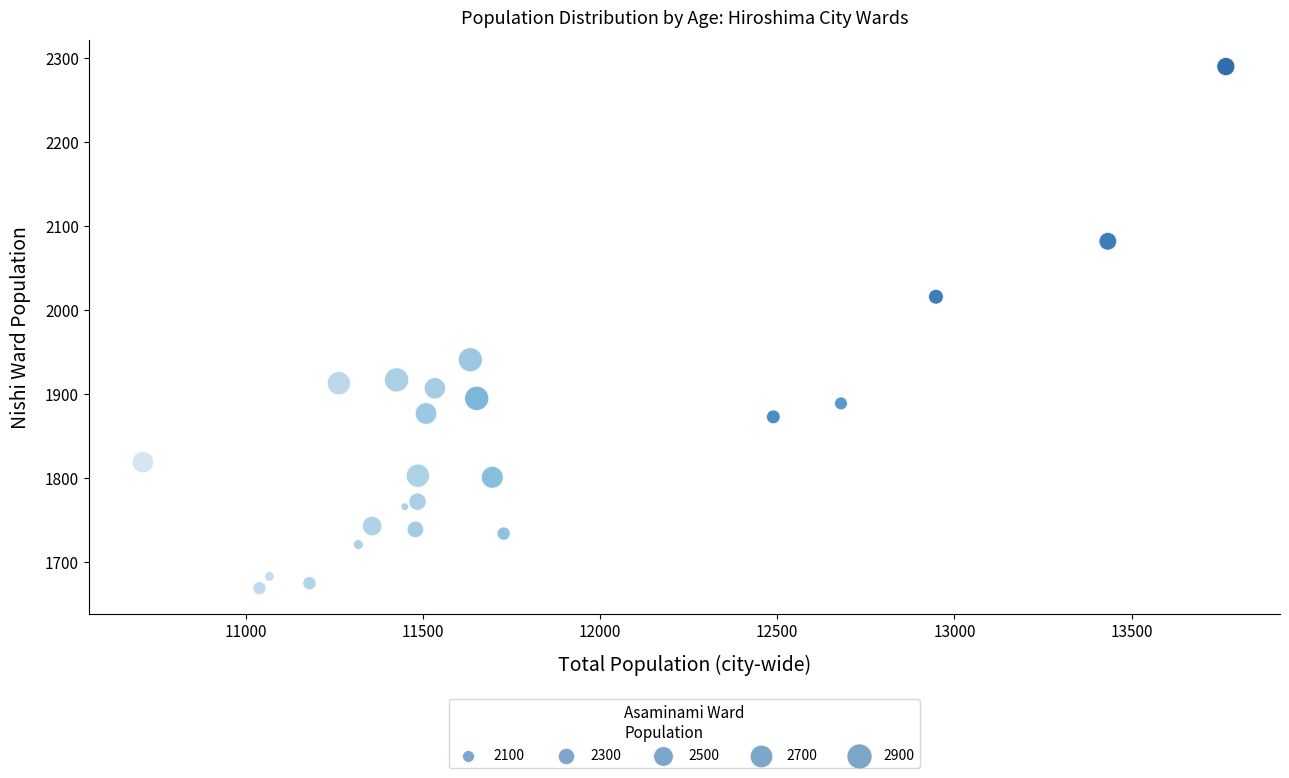

What is the range of X values (max minus min)?

3056